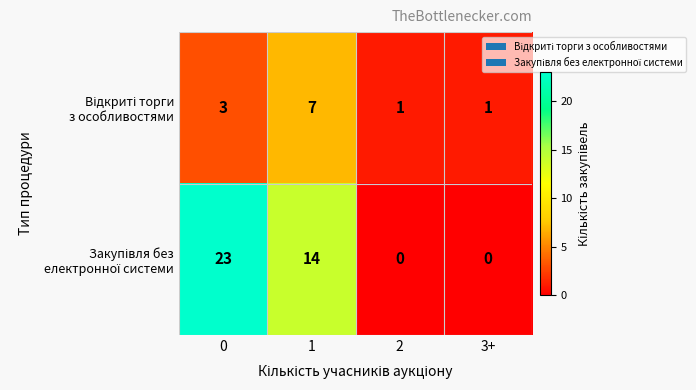

How many categories are shown in the chart?

4